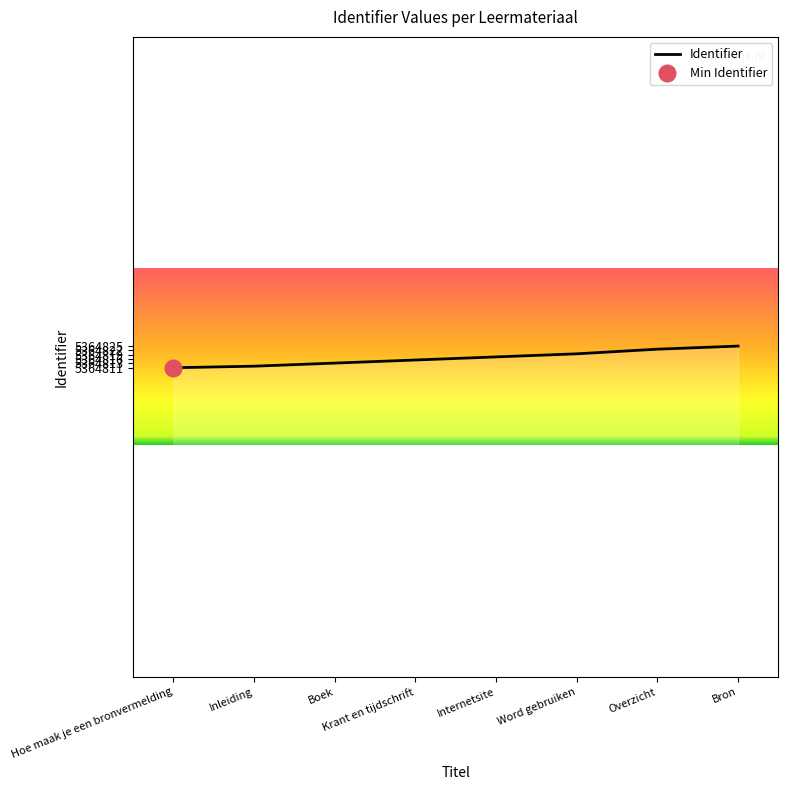

True or false: the data has more than 0 interior local peaks.

False